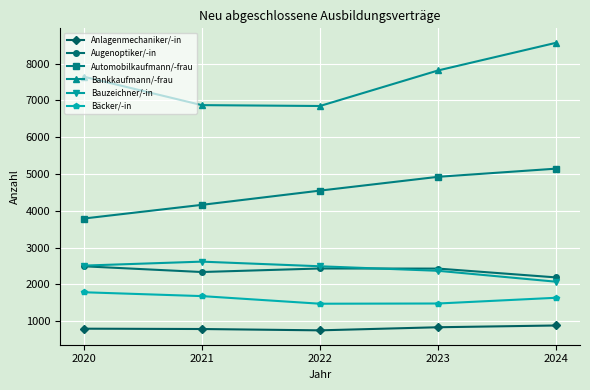

What is the value of the Bauzeichner/-in point at the 5th from the left?

2073